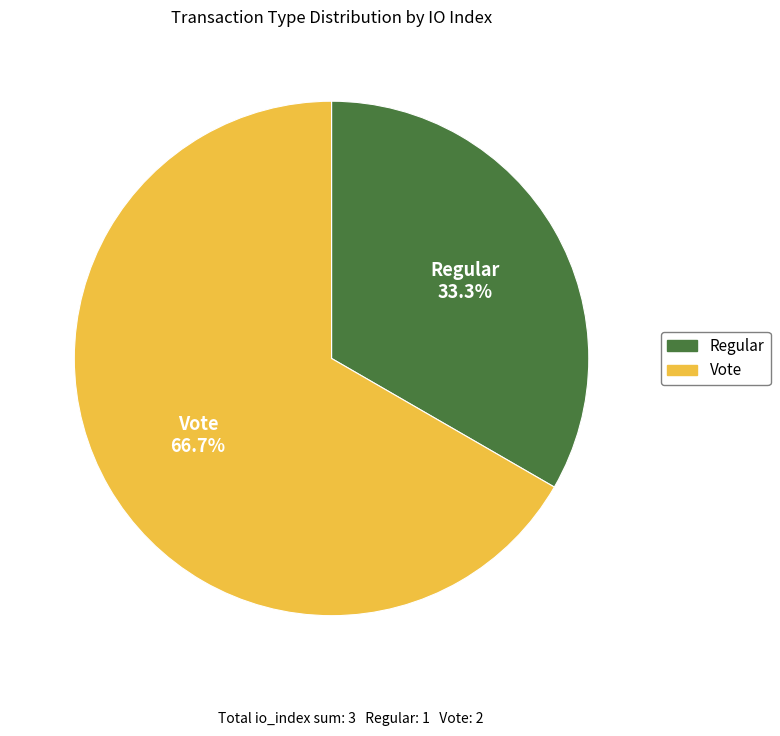

Does Vote account for over 50% of the chart?

Yes